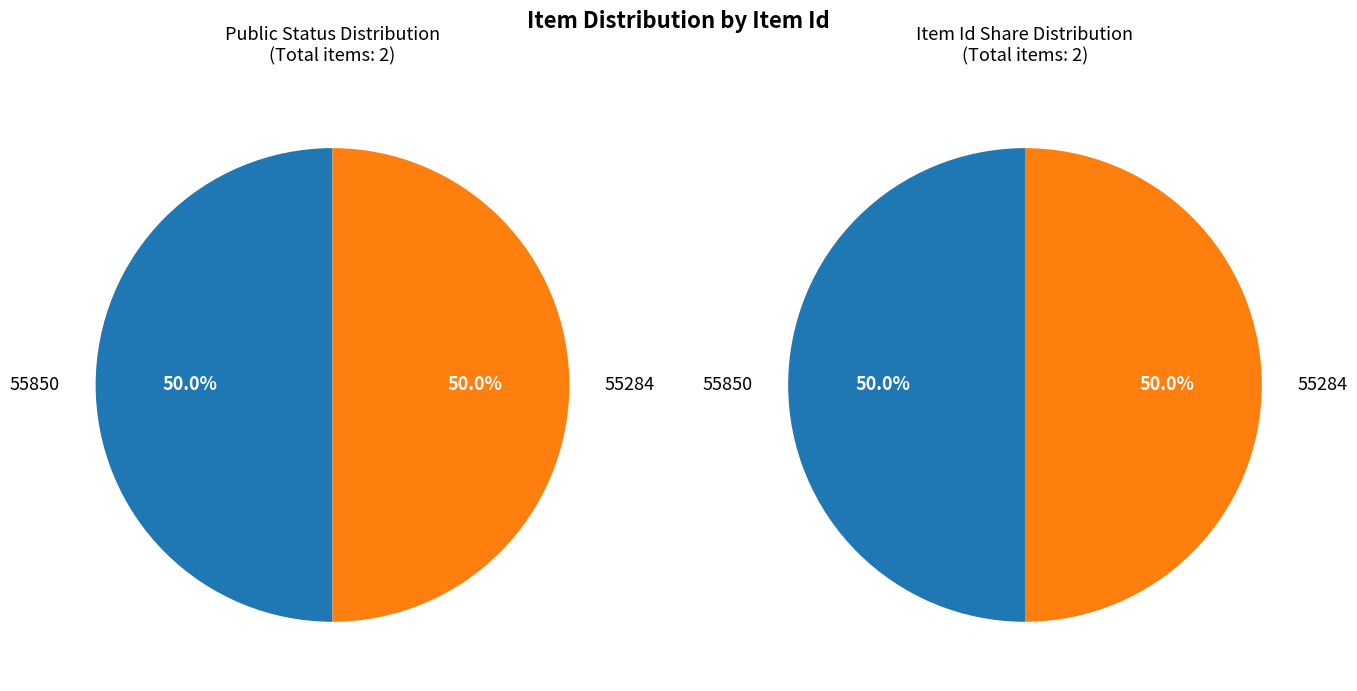

The 55850 slice represents 50% of the pie. True or false?

True